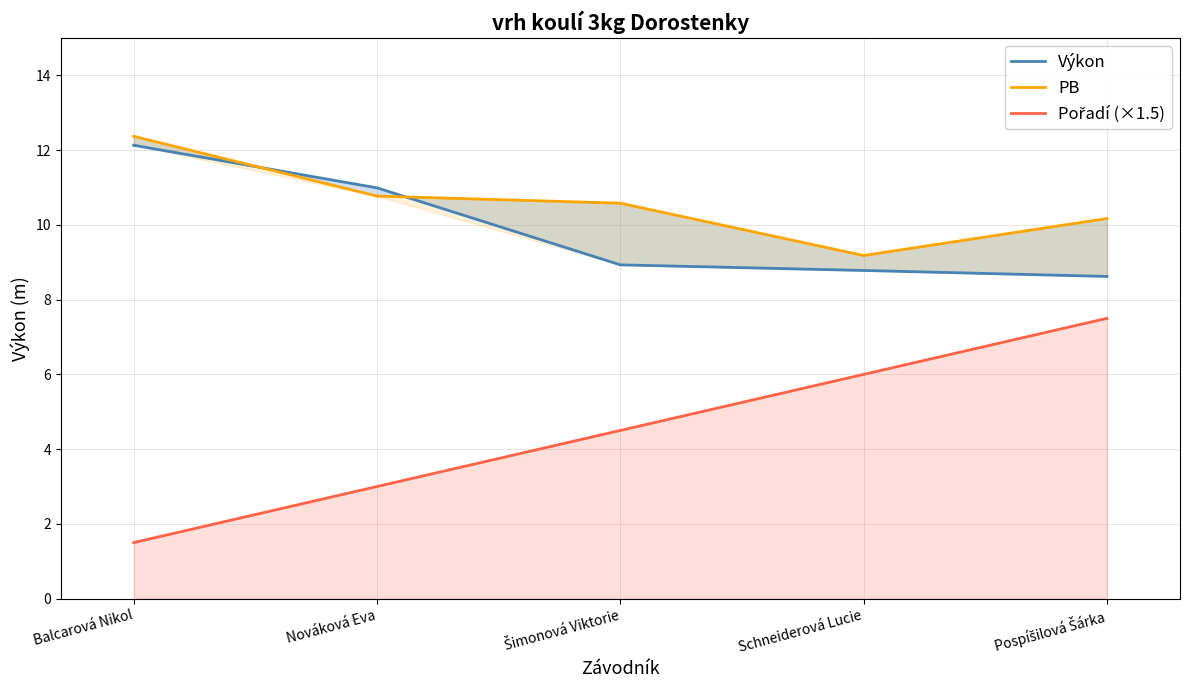

How many categories are shown in the chart?

5